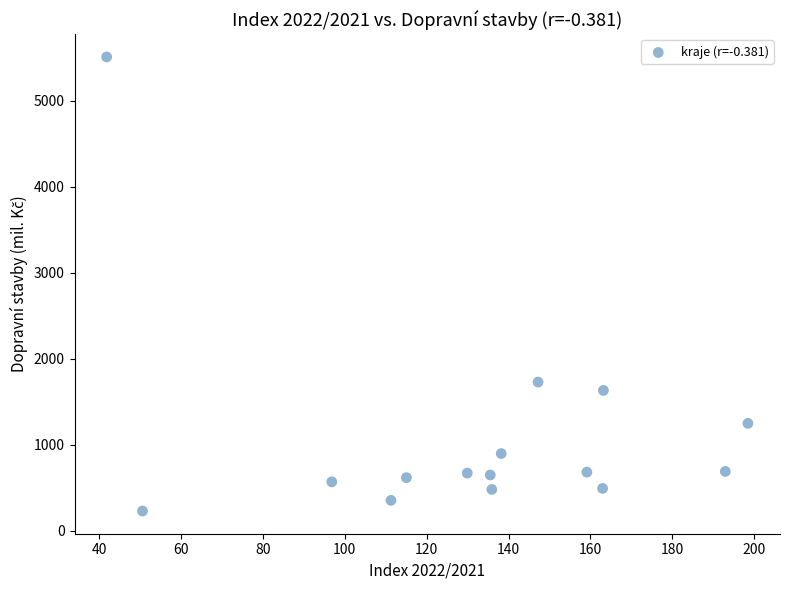

What Y value in the scatter plot is closest to 2868?

1728